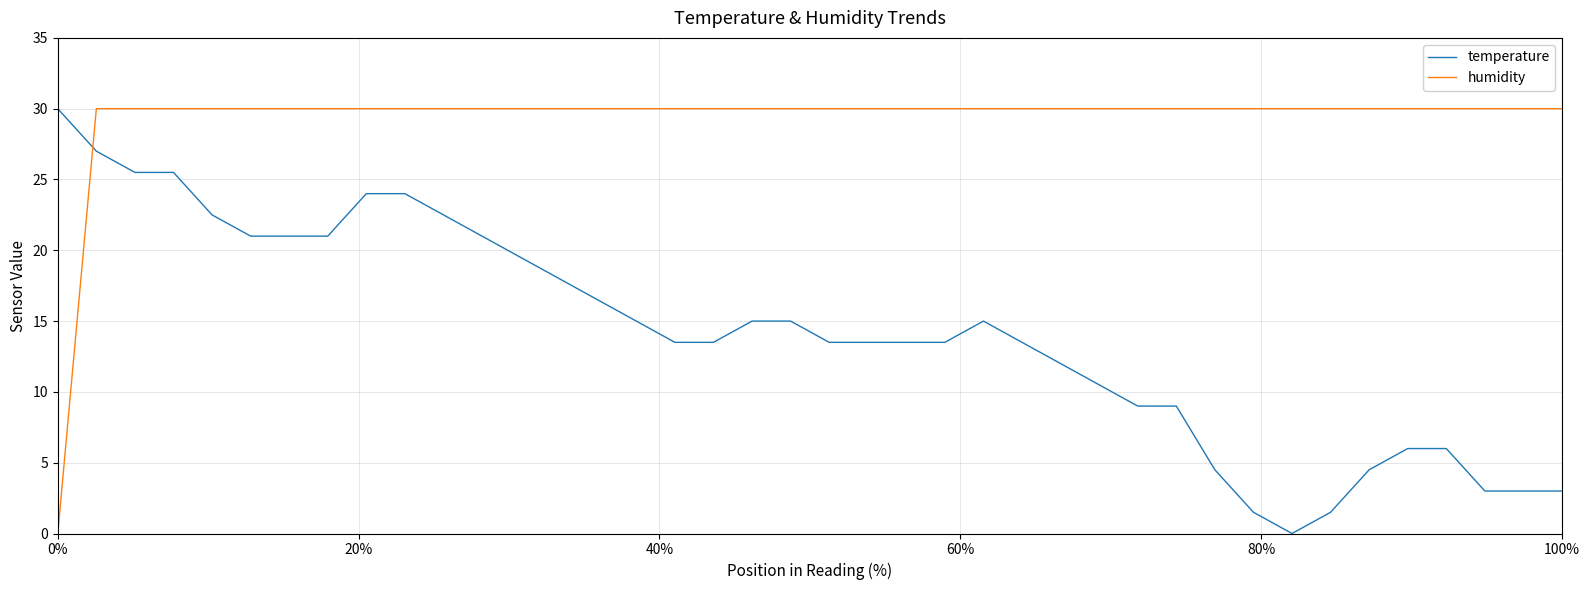

Rank the series by their average value, from lowest to highest.

temperature, humidity